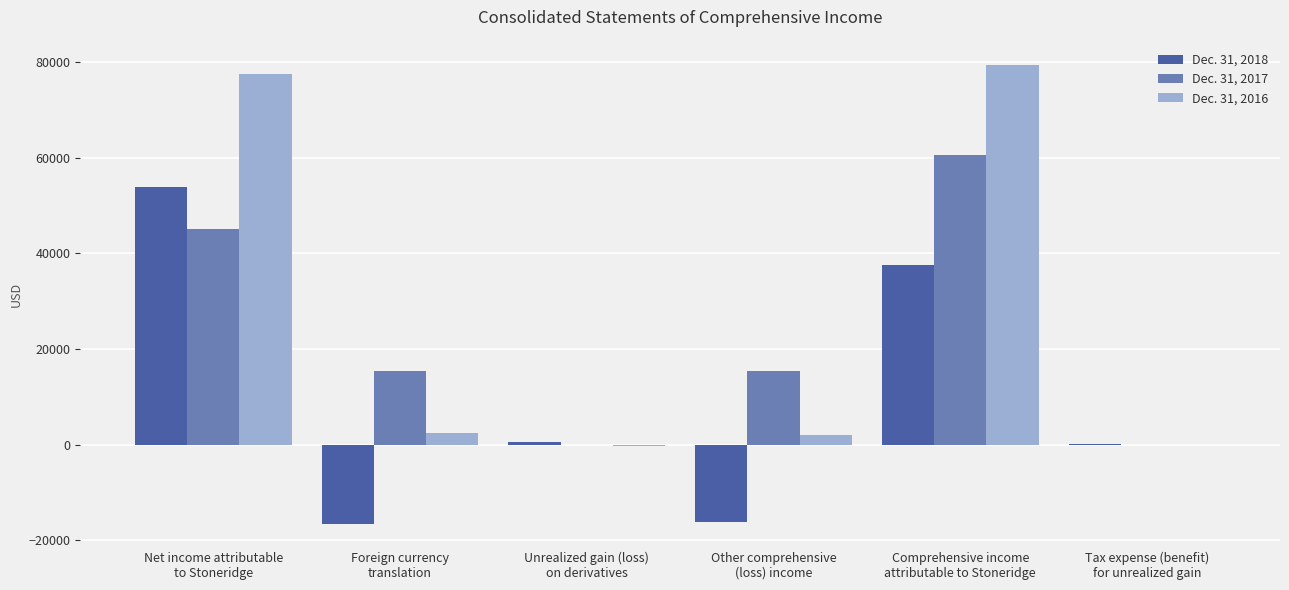

Which series has the largest range (max minus min)?

Dec. 31, 2016